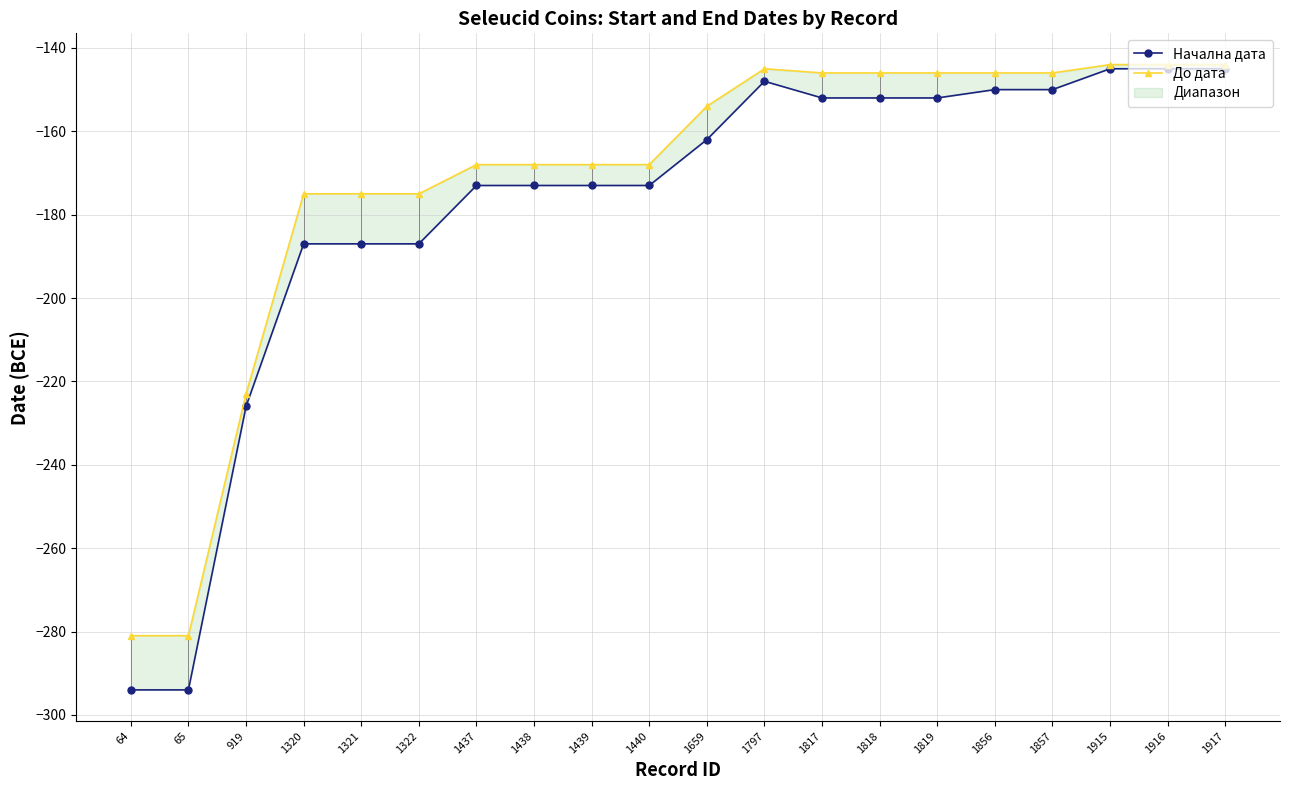

At which label is Начална дата closest to -219?

919